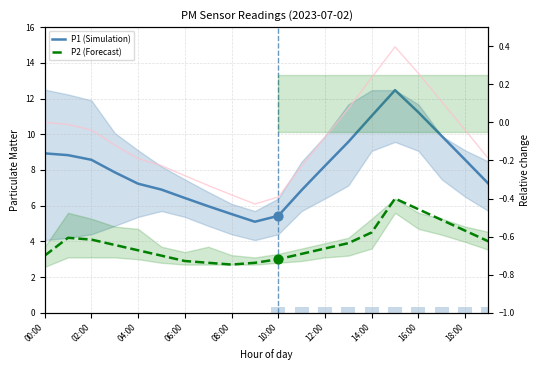

Which series contains the highest Y value?

P1 (Simulation)